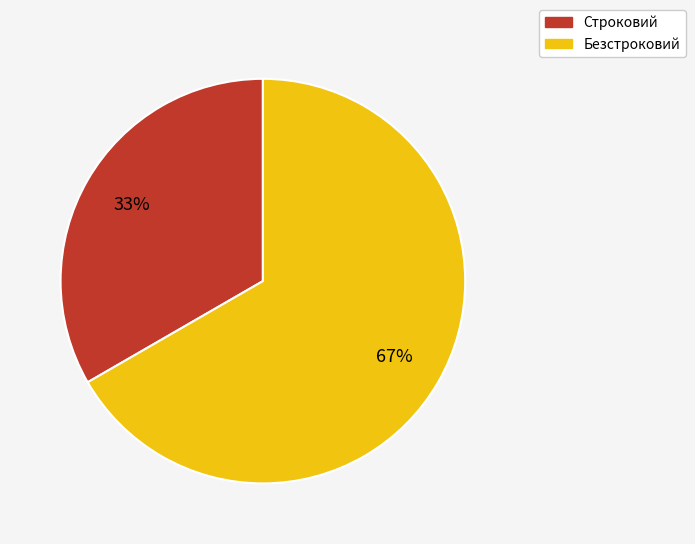

Which category has the smallest portion of the pie?

Строковий